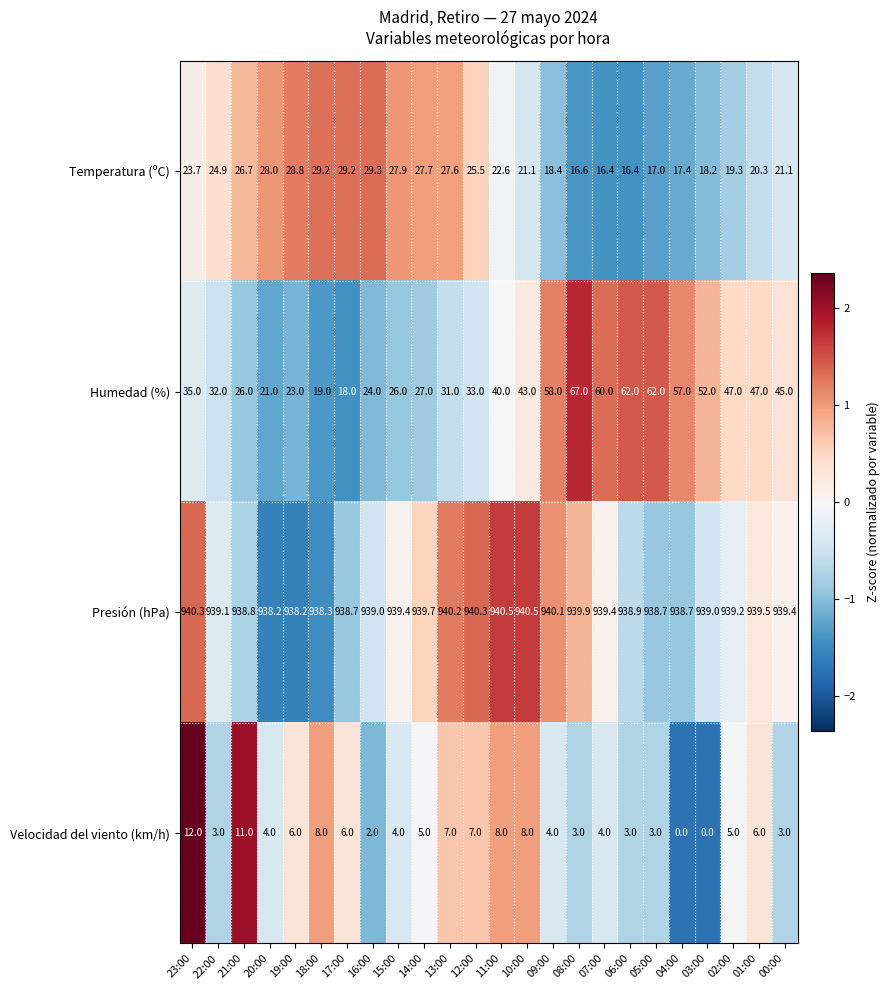

What is the maximum value shown in the chart?

940.5